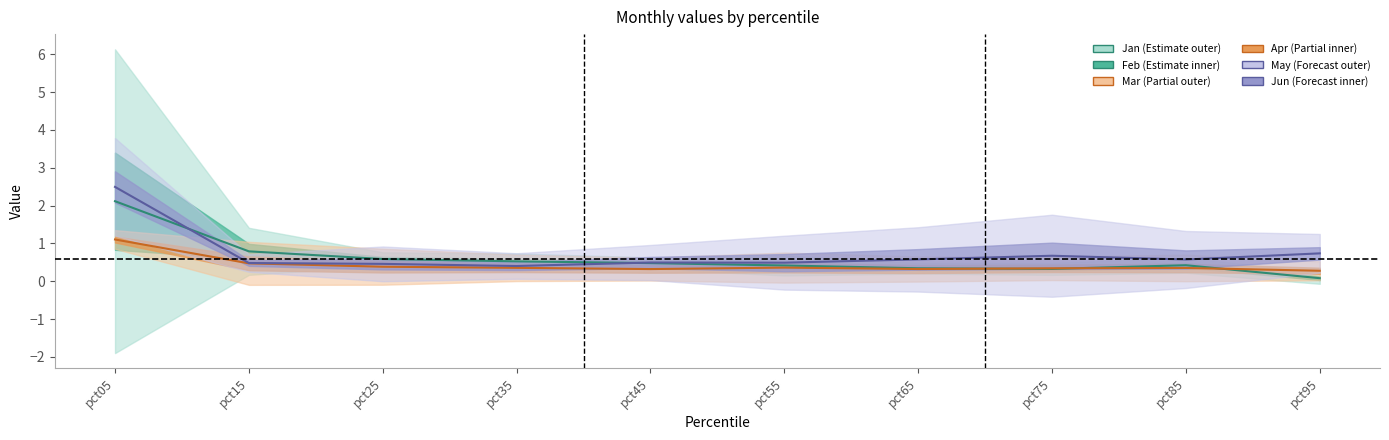

What is the lowest value of the Jan series?

0.3